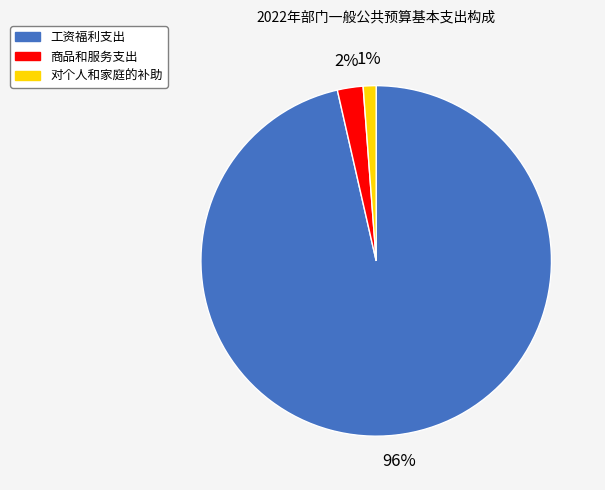

Rank the categories by value from lowest to highest.

对个人和家庭的补助, 商品和服务支出, 工资福利支出